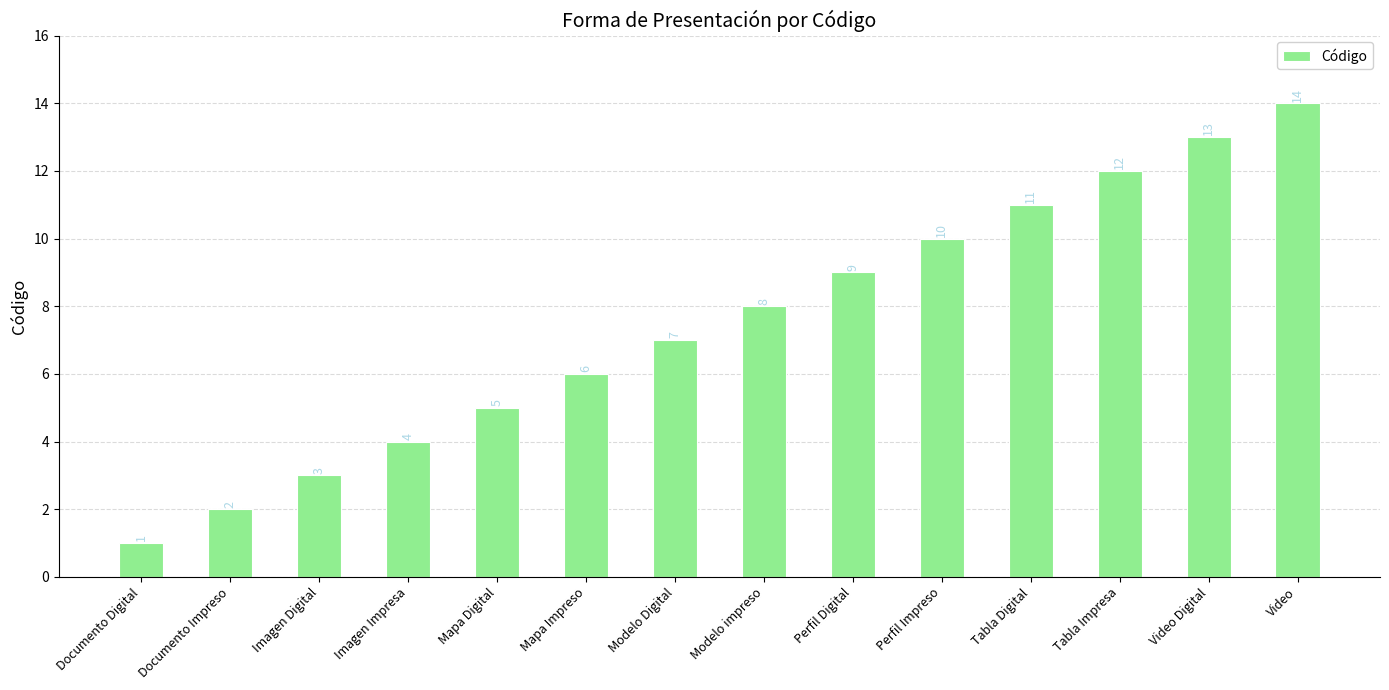

At which category does the chart reach its peak across all series?

Video